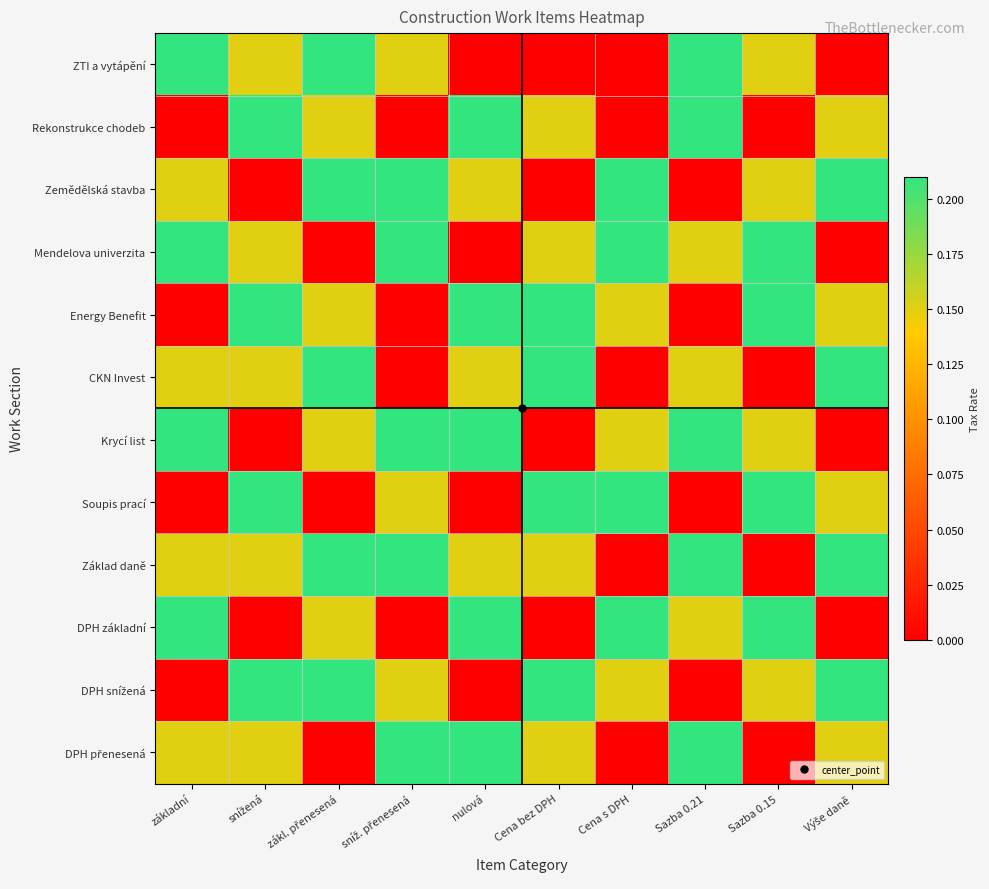

Between Výše daně and Sazba 0.15, which is larger?

Sazba 0.15